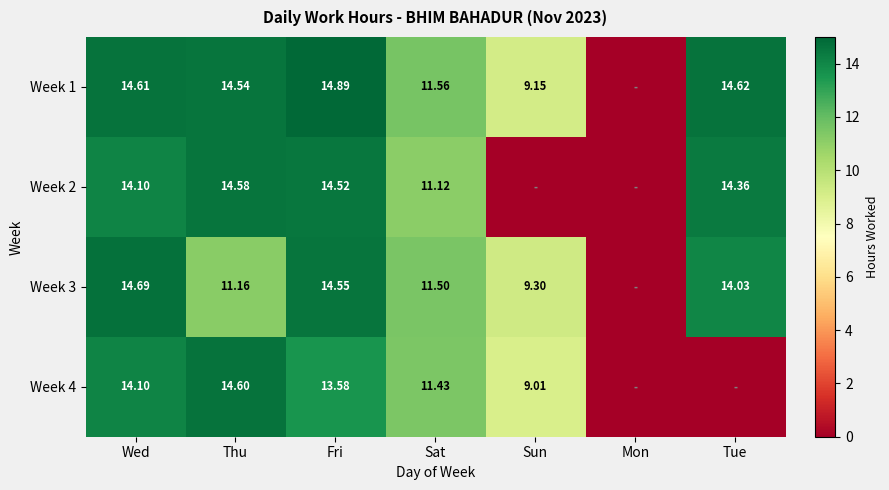

List the labels in order of Week 4 value, smallest first.

Mon, Tue, Sun, Sat, Fri, Wed, Thu